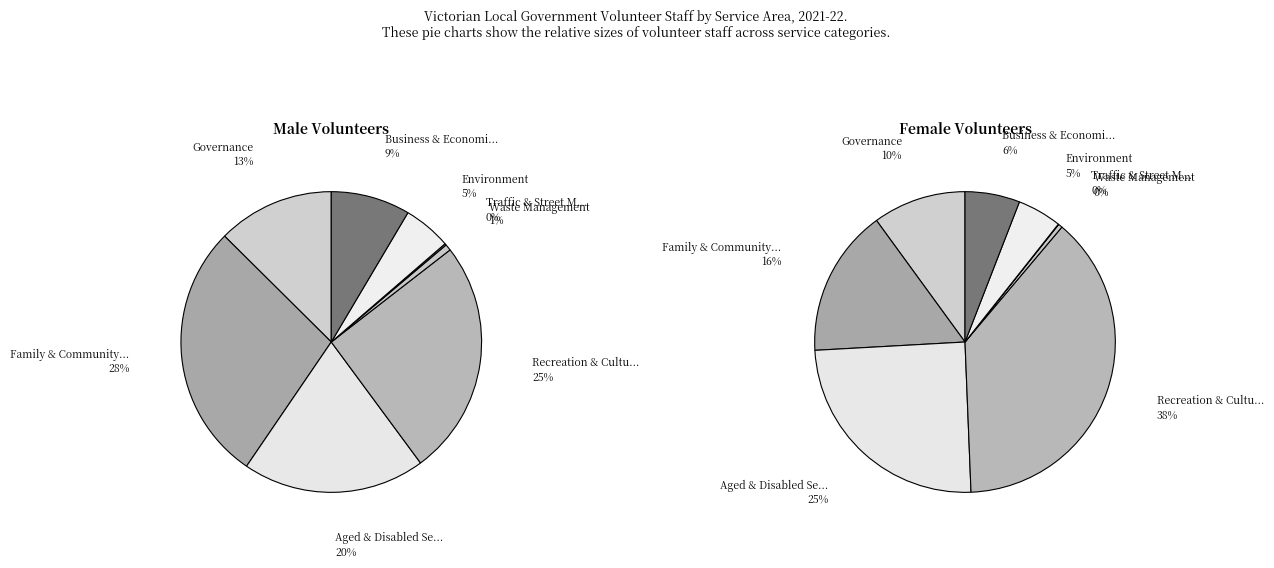

Do Aged & Disabled Services and Business & Economic Services together represent more than half of the pie?

No